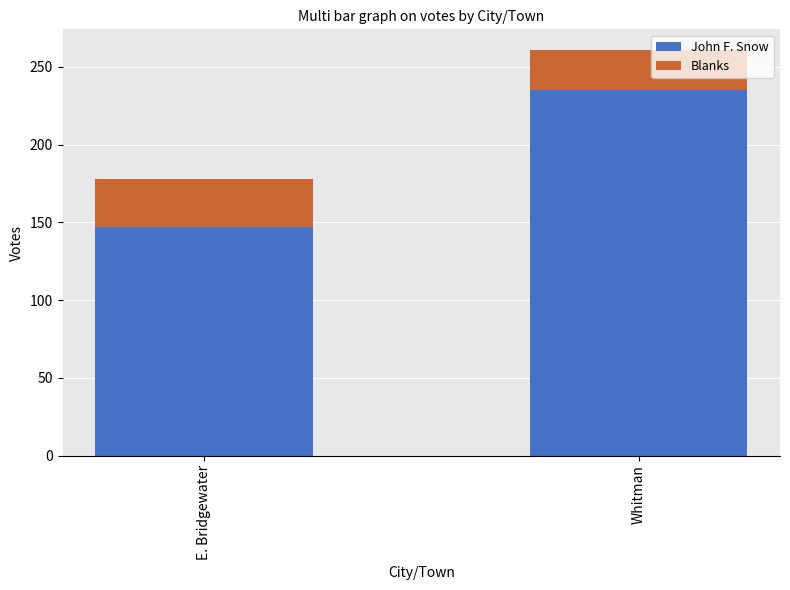

What is the maximum value for John F. Snow?

235